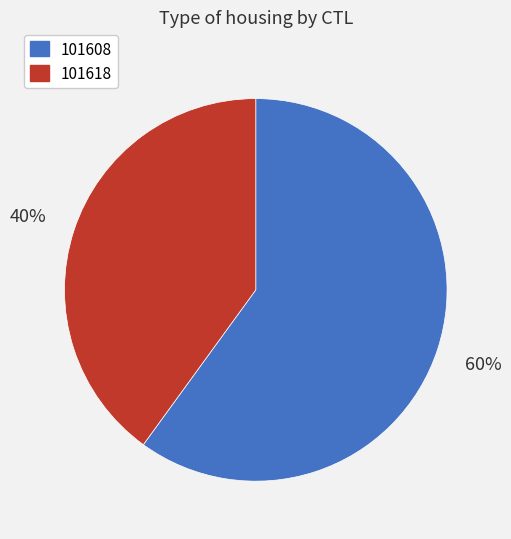

What is the ratio of the value at 101608 to the value at 101618?

1.5